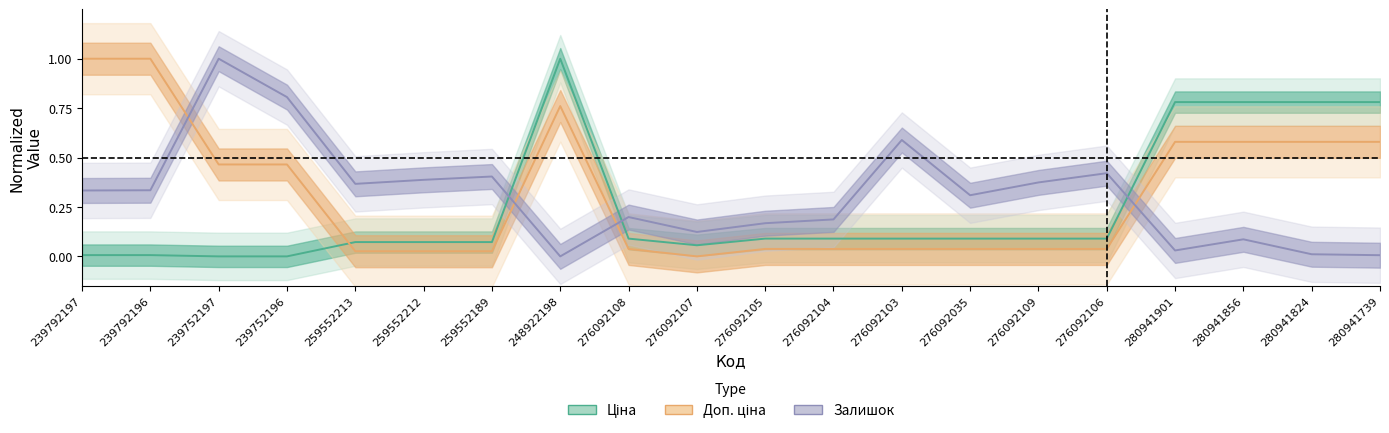

True or false: Залишок has a value of 0.0 at 280941856.

False